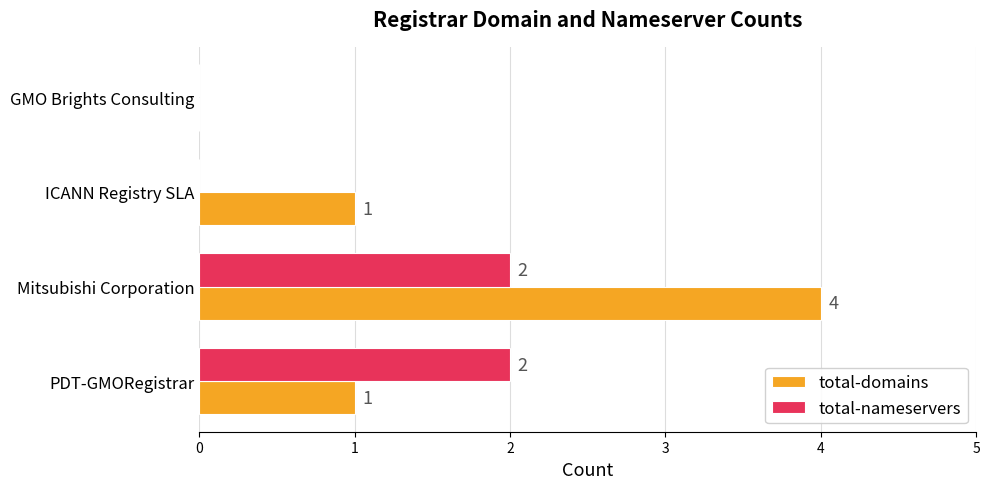

At which category is the sum across all series the highest?

Mitsubishi Corporation